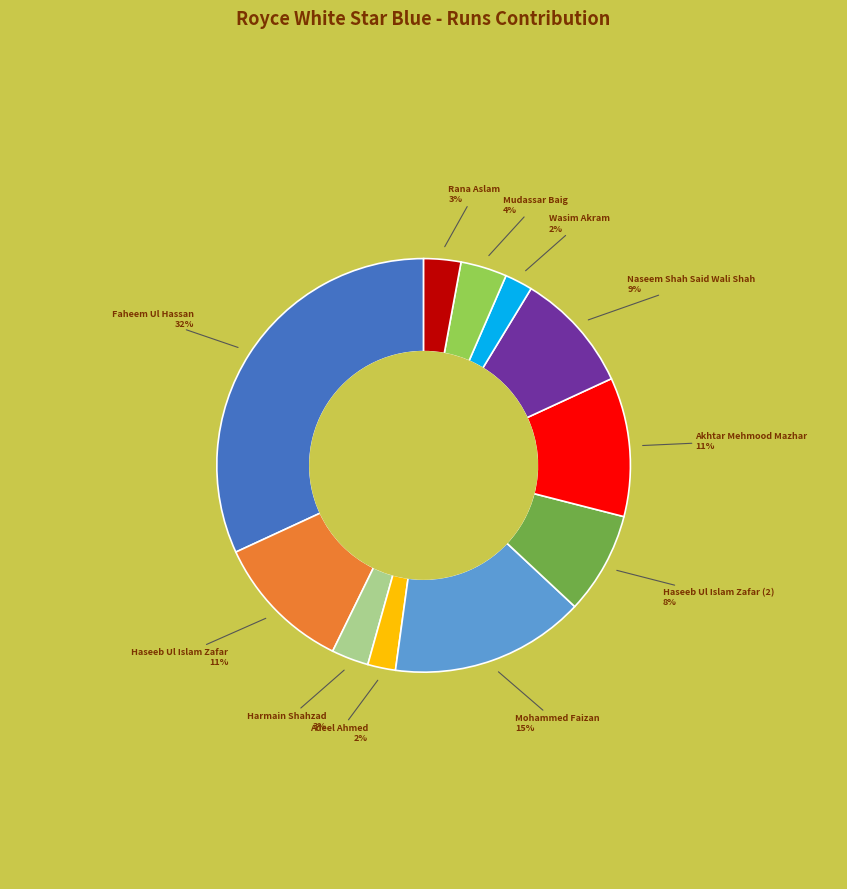

To the nearest percent, what is the difference between the largest and smallest slice percentages?

30%